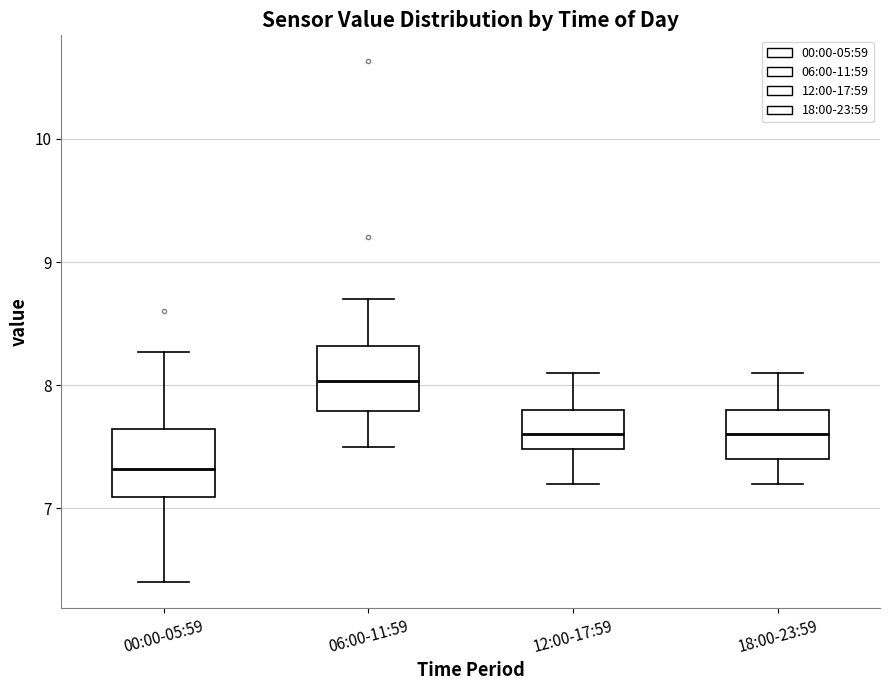

Reading left to right, transcribe this box plot: for each box, give where its median line is, the range the box spans, and where its two whiskers end, as read against the y-axis. The values are not printed on the chart, so give them approximately, as read against the axis.

00:00-05:59: median 7.3, box 7.1 to 7.6, whiskers 6.4 to 8.3
06:00-11:59: median 8.0, box 7.8 to 8.3, whiskers 7.5 to 8.7
12:00-17:59: median 7.6, box 7.5 to 7.8, whiskers 7.2 to 8.1
18:00-23:59: median 7.6, box 7.4 to 7.8, whiskers 7.2 to 8.1